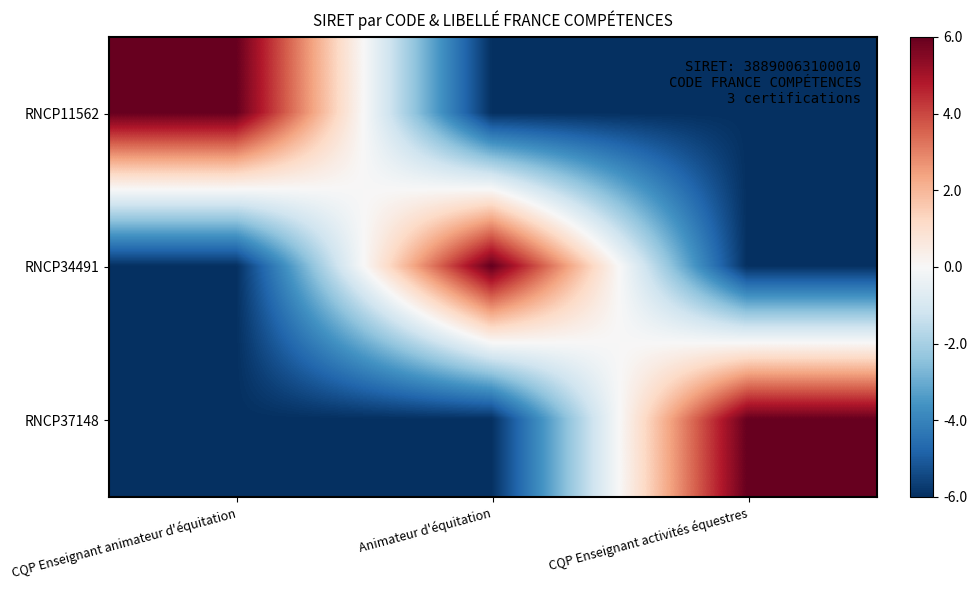

Which category has the lowest value across all series?

Animateur d'équitation